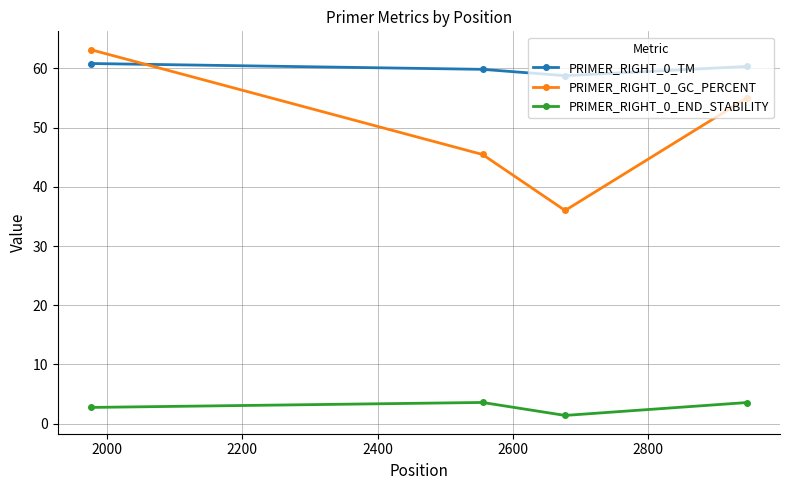

Rank the series by their average value, from lowest to highest.

PRIMER_RIGHT_0_END_STABILITY, PRIMER_RIGHT_0_GC_PERCENT, PRIMER_RIGHT_0_TM